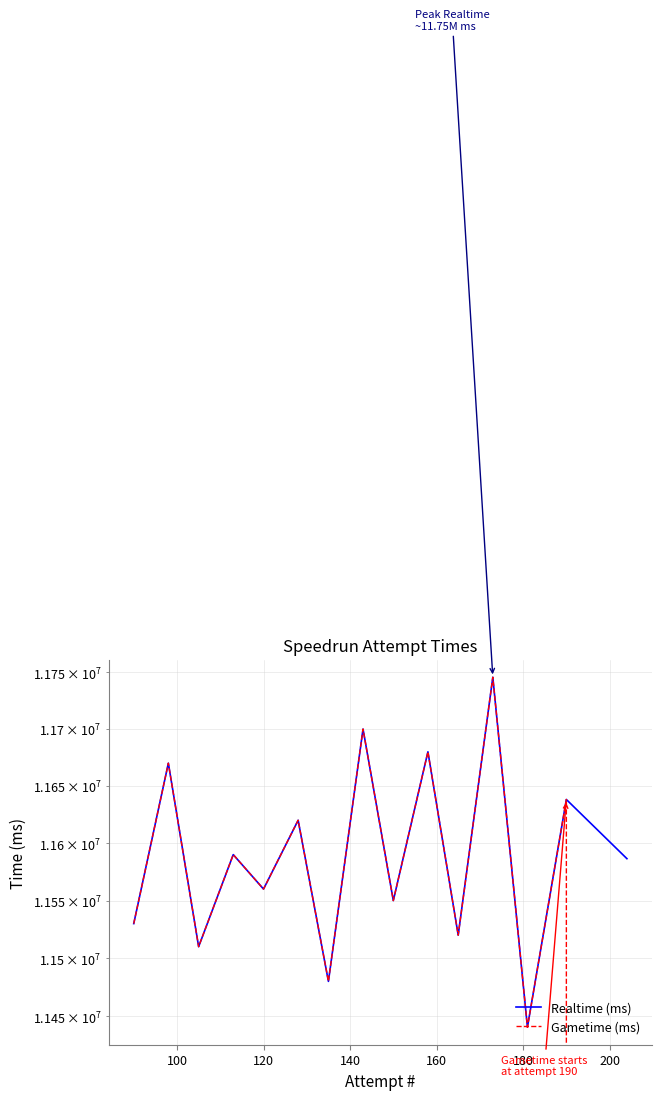

List the series in order of their peak value, lowest first.

Realtime (ms), Gametime (ms)